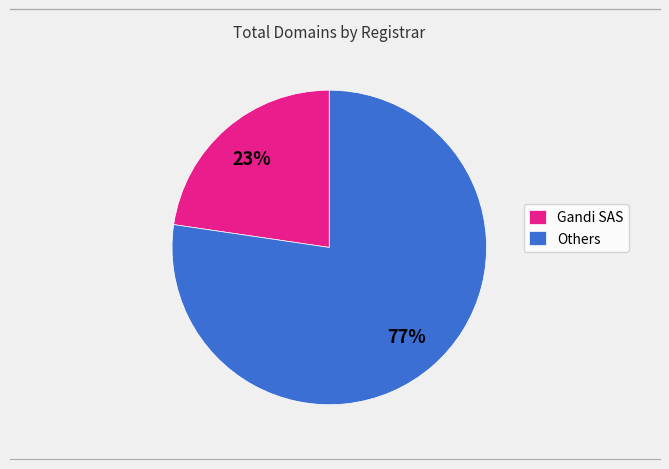

What is the largest slice in the pie chart?

Others